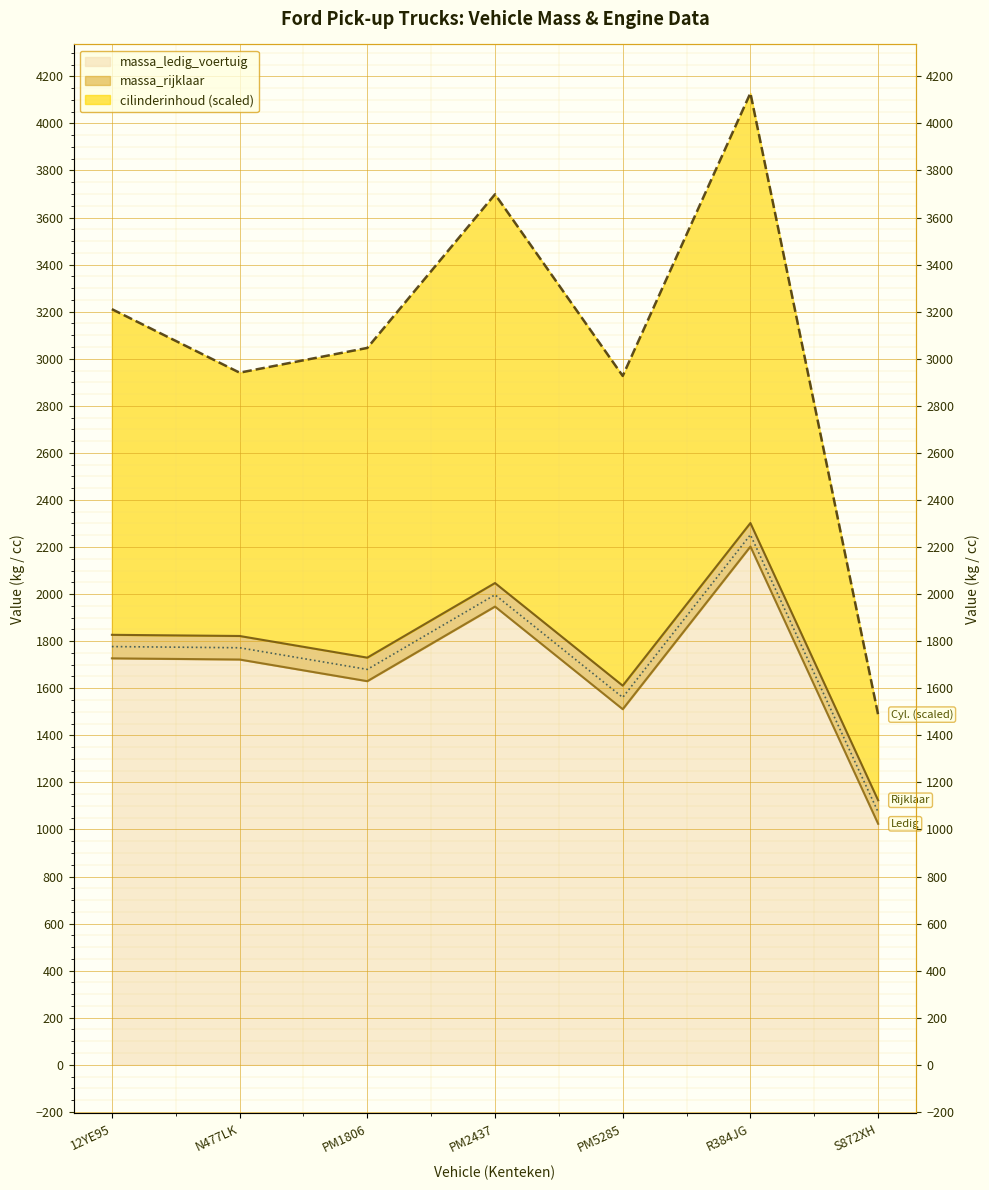

True or false: cilinderinhoud and massa_rijklaar cross at least once.

False